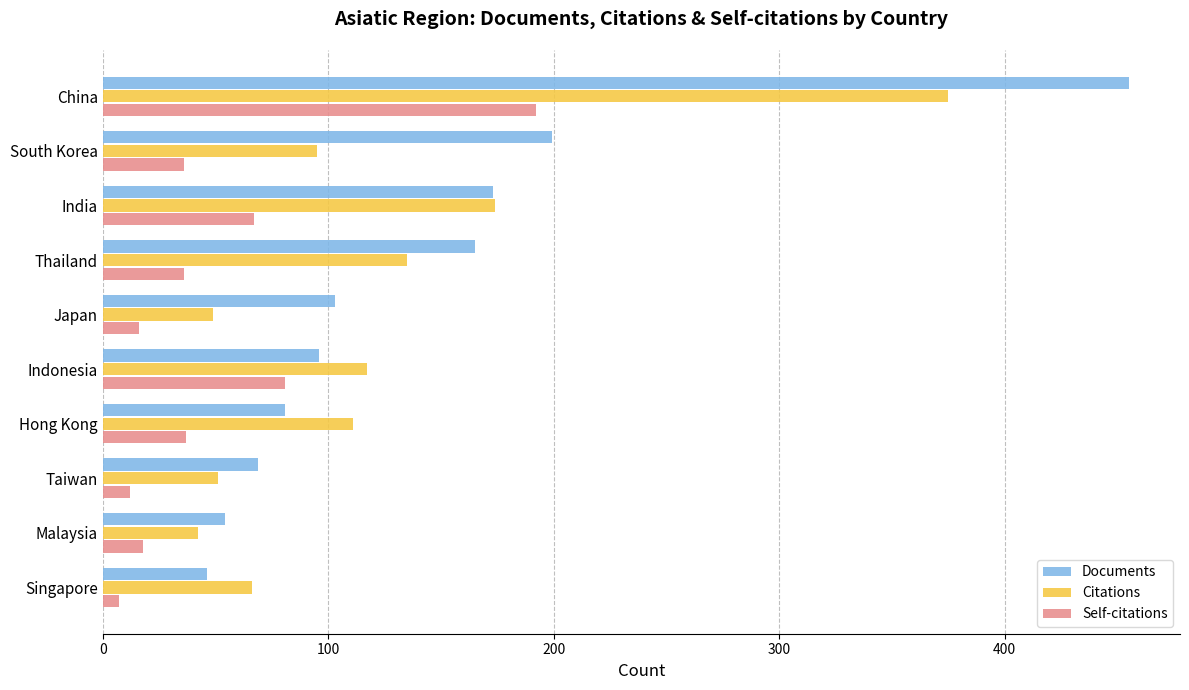

What is the maximum value for Citations?

375